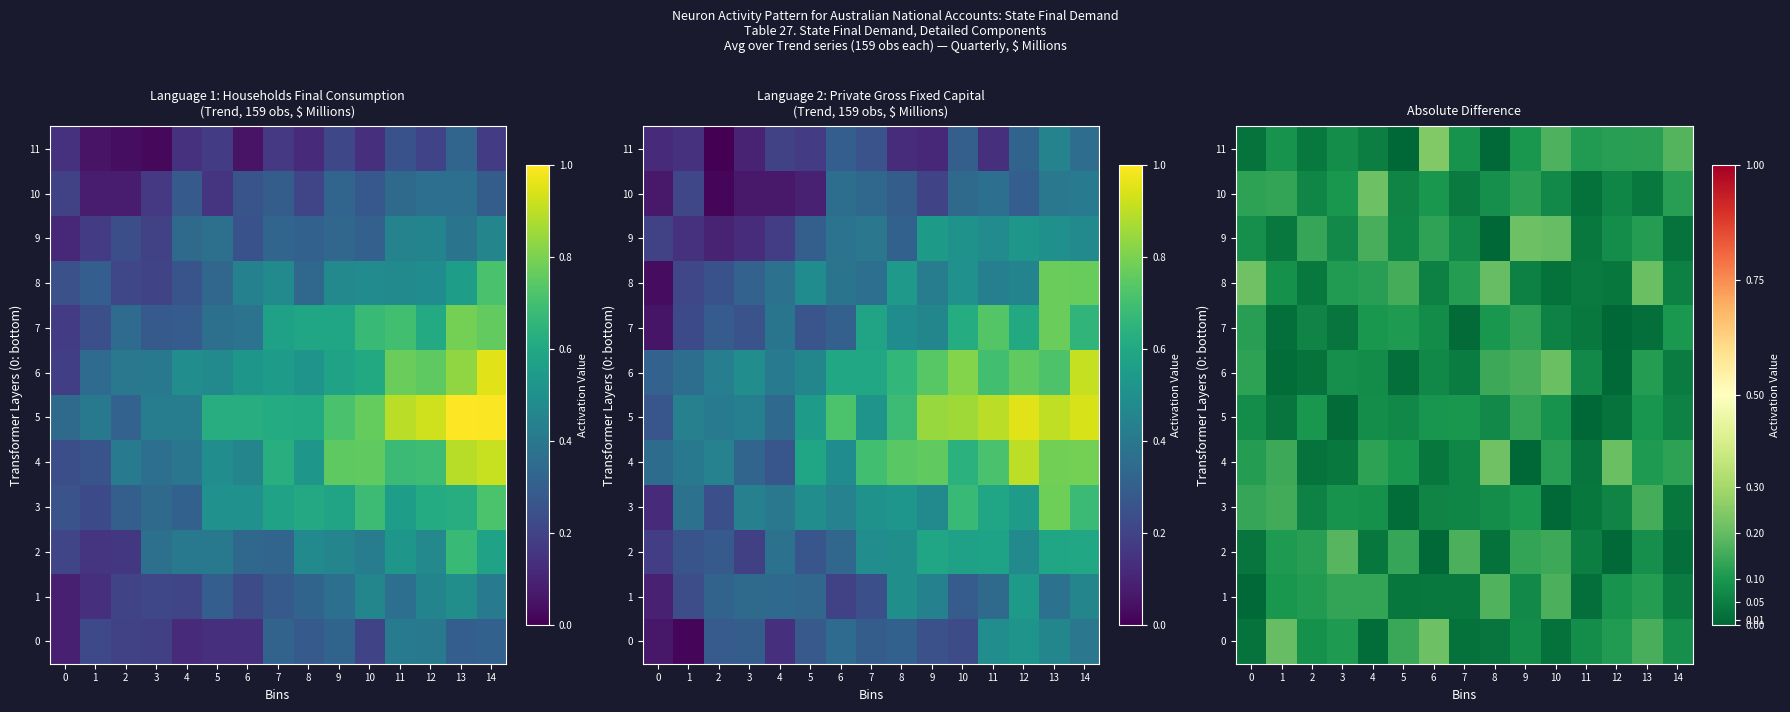

Rank the categories by 0 value from lowest to highest.

4, 7, 10, 0, 8, 9, 11, 14, 2, 3, 12, 5, 13, 1, 6